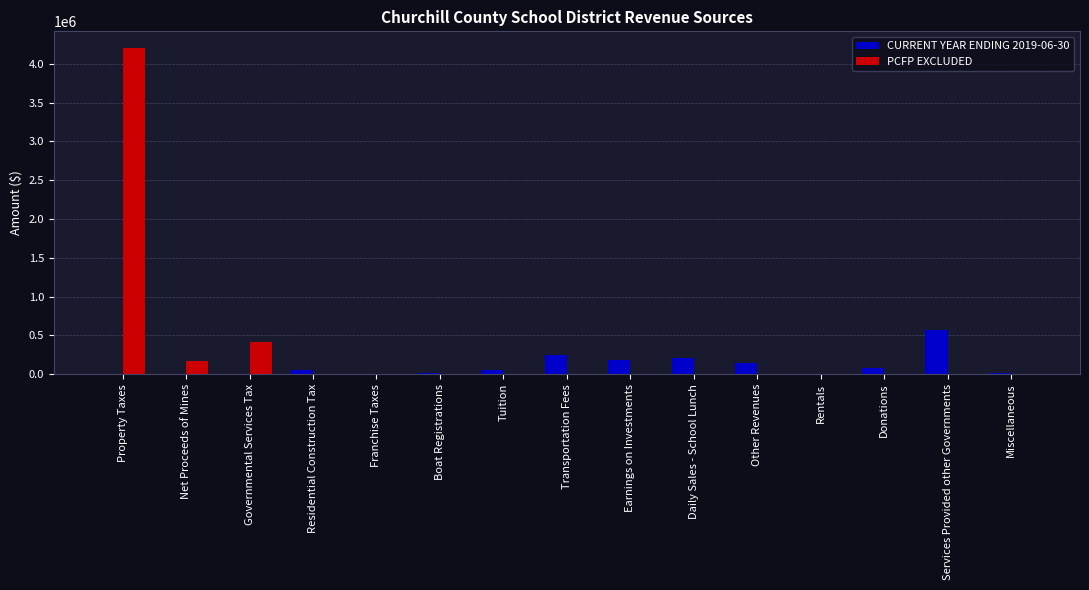

The PCFP EXCLUDED series shows 0 at Donations. True or false?

True